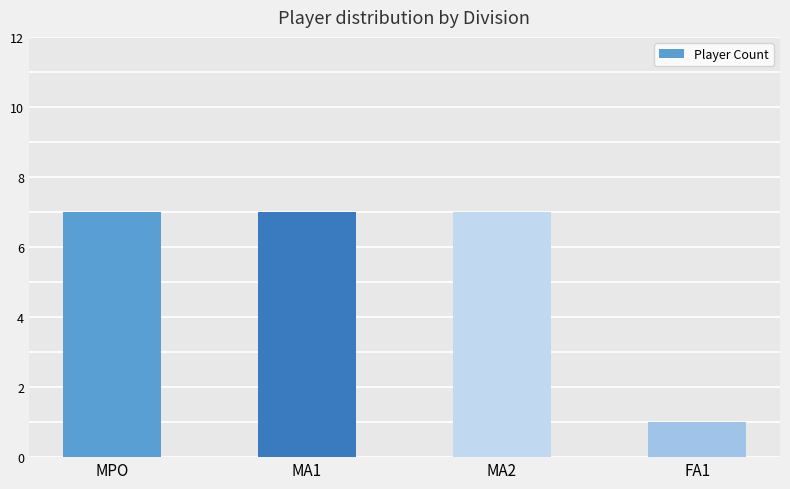

What value does the data have at MA1?

7